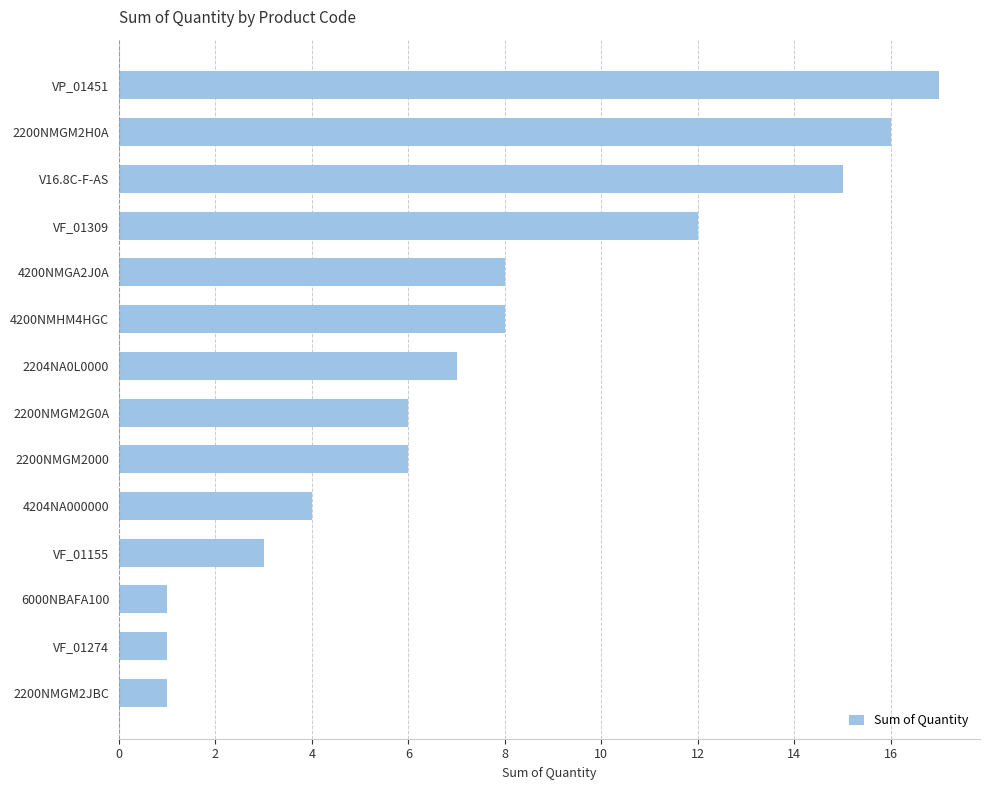

Which has a higher value, VF_01274 or VF_01309?

VF_01309